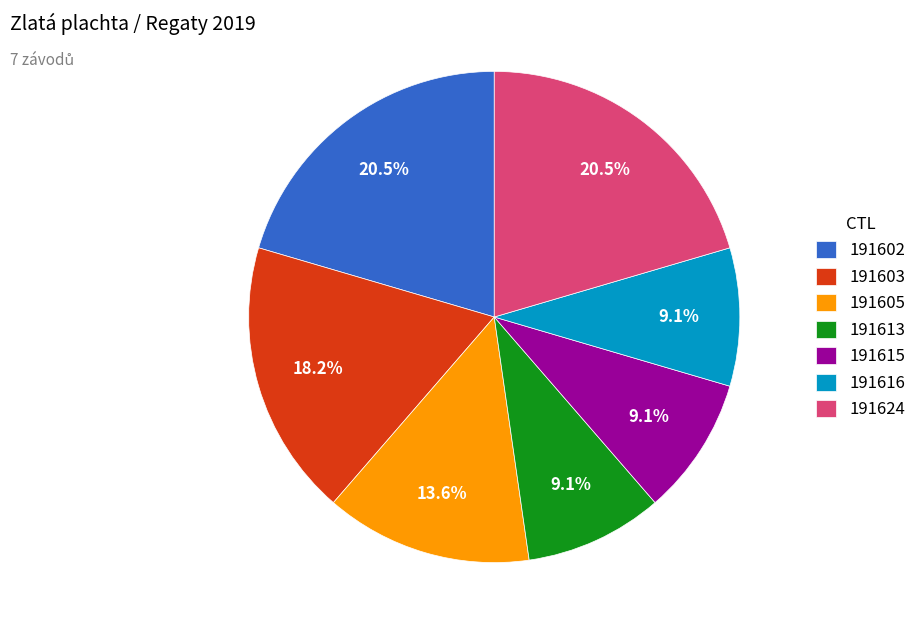

Approximately how many times larger is the value at 191624 compared to 191605?

1.5